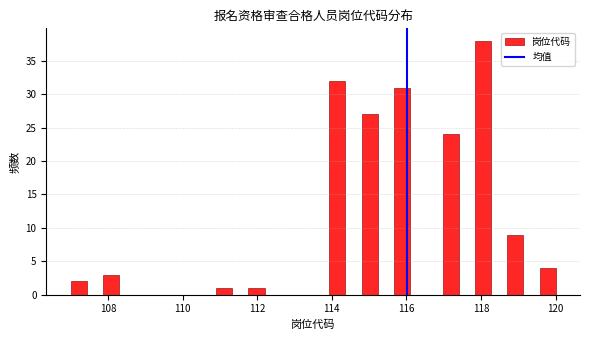

Around what value on the x-axis is the tallest bar? Give the approximate position of its centre, as read against the axis.

118.0